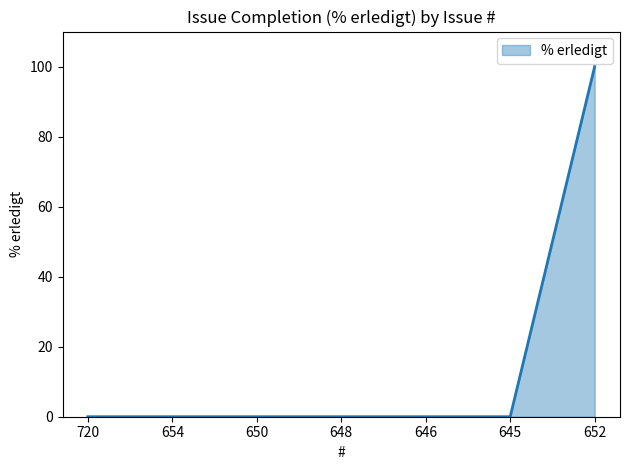

Is it true that the value at 646 is -52?

False